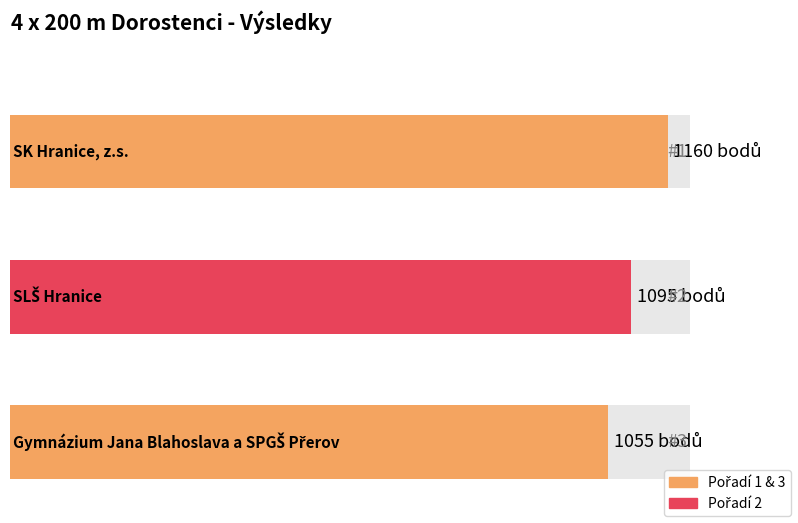

Where does the data first go above 1095?

1